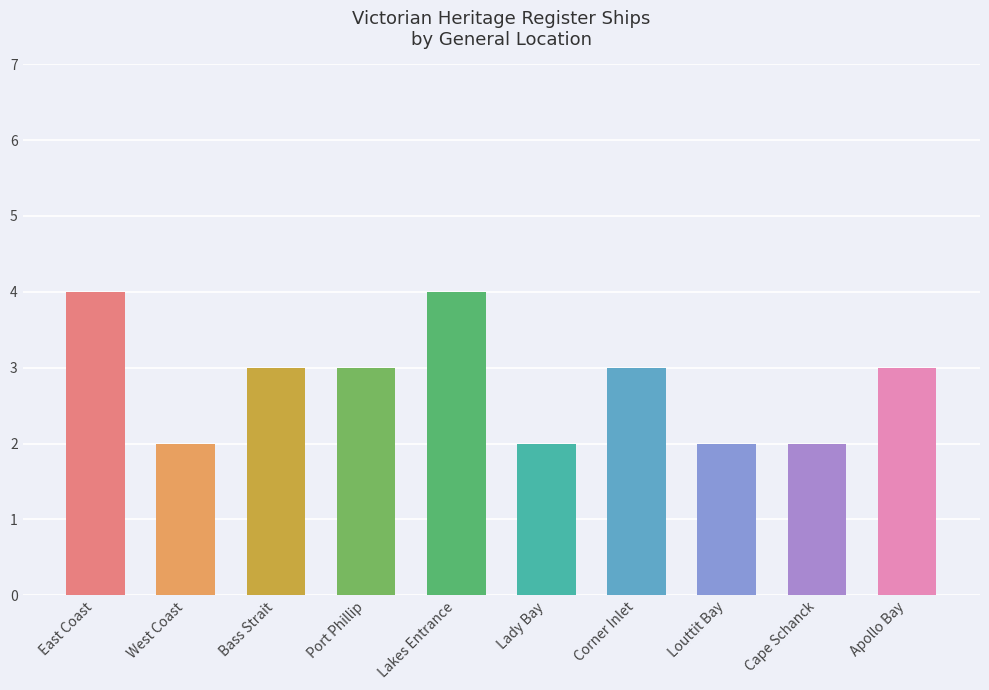

Which label corresponds to the largest value in the chart?

East Coast